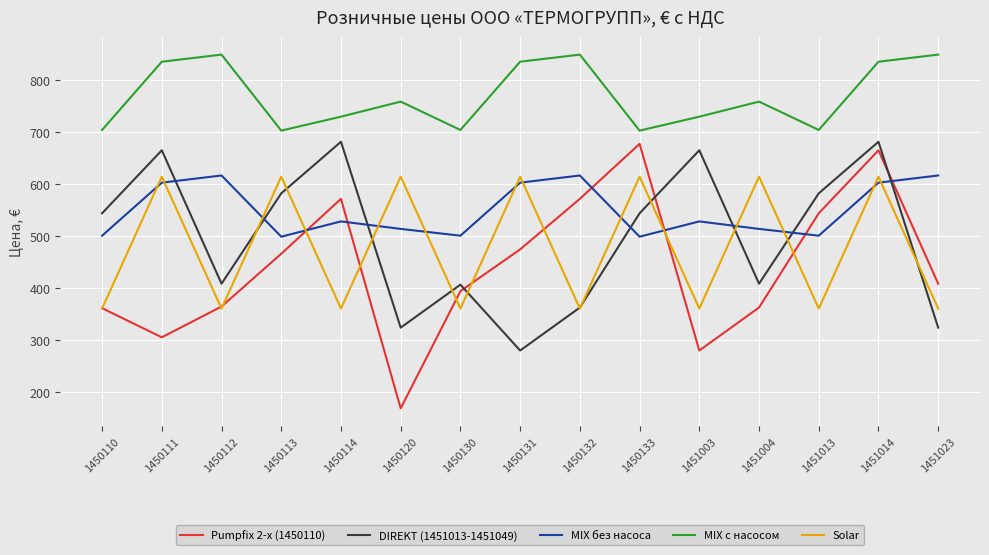

Is it true that Solar equals 613.5 at 1450133?

True